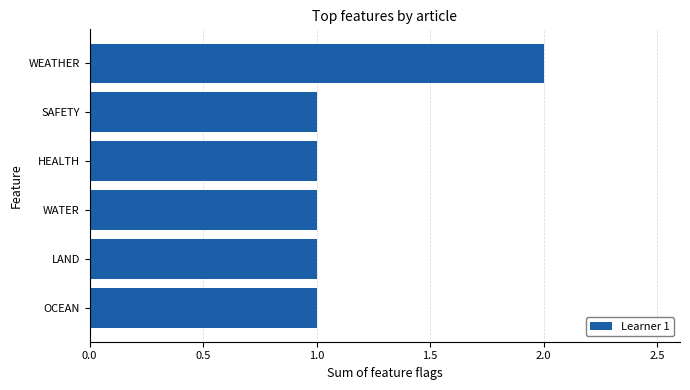

At which category does the chart reach its peak across all series?

WEATHER